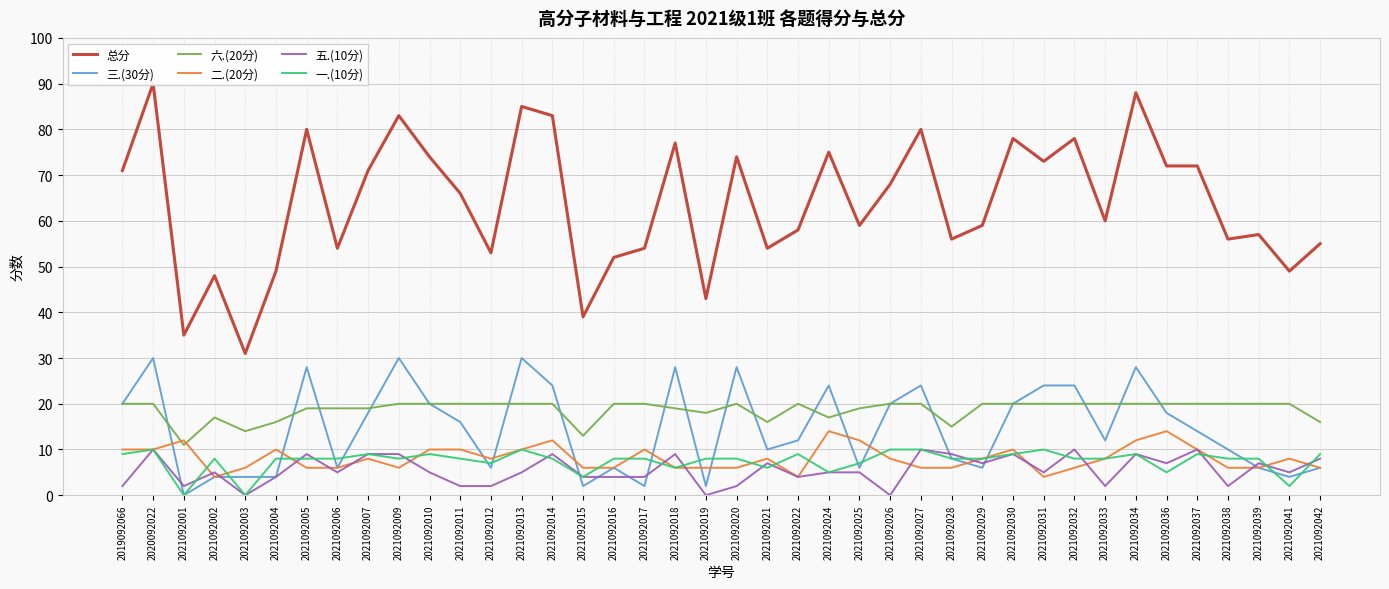

At which label does 三.(30分) reach its minimum?

2021092001